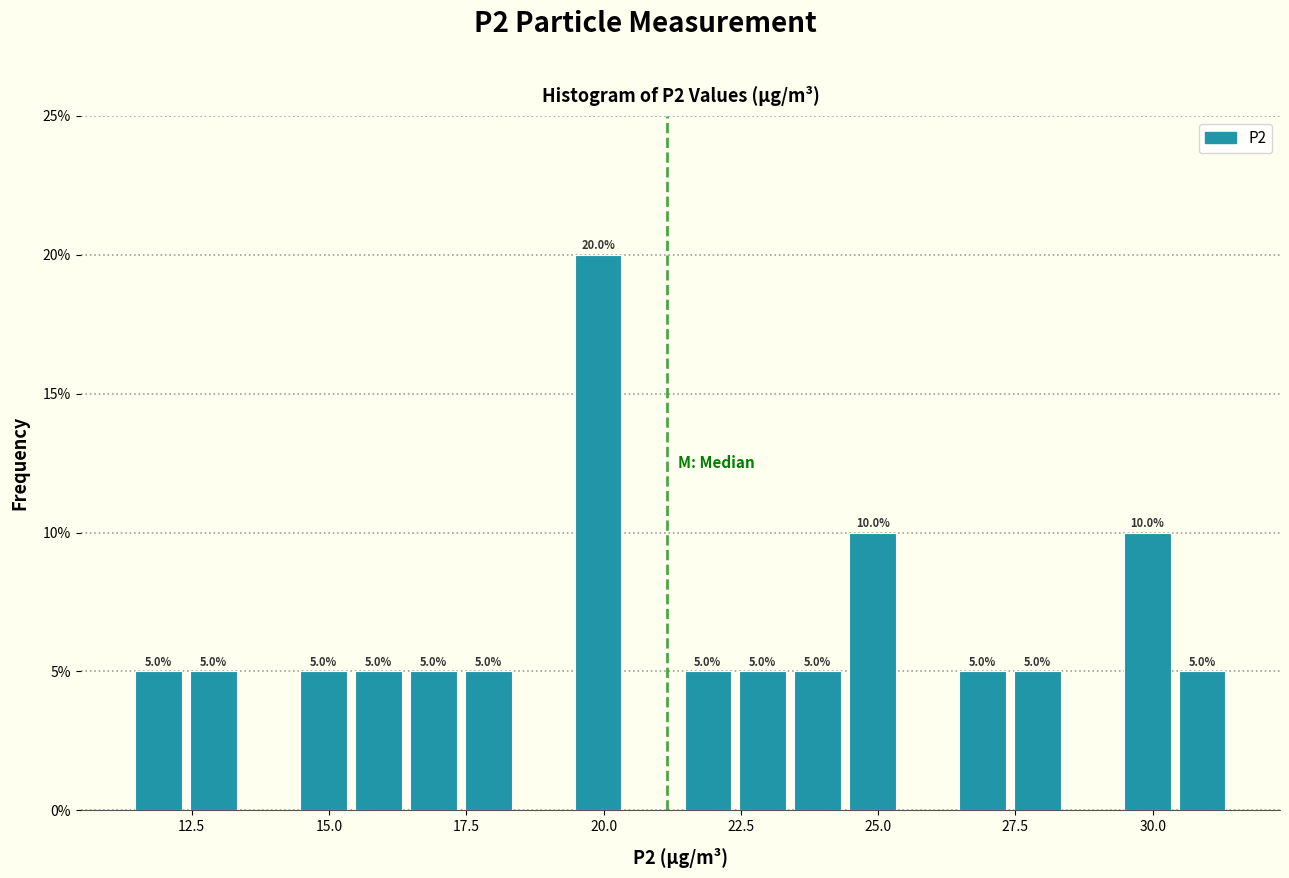

Around what value on the x-axis is the tallest bar? Give the approximate position of its centre, as read against the axis.

20.0